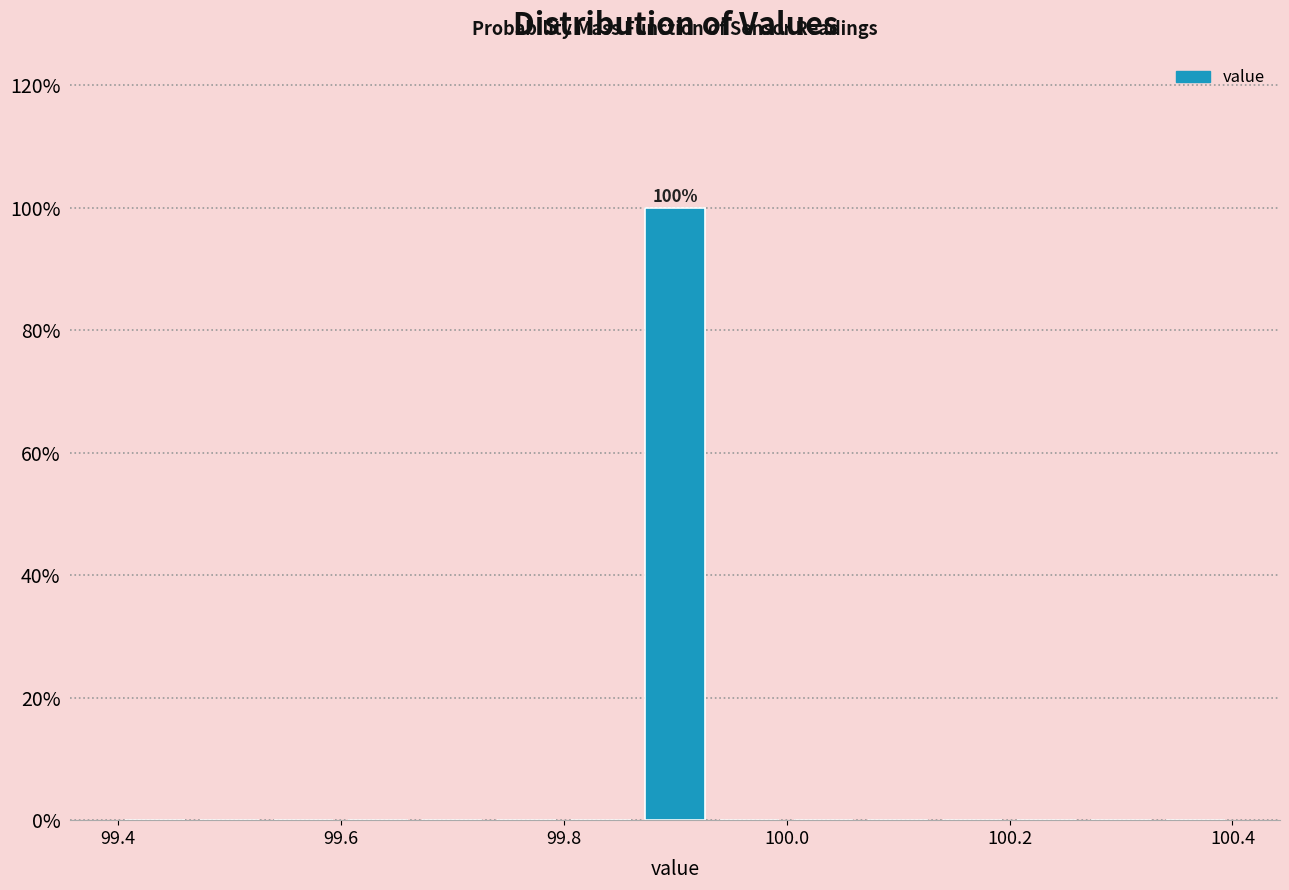

Around what value on the x-axis is the tallest bar? Give the approximate position of its centre, as read against the axis.

99.90